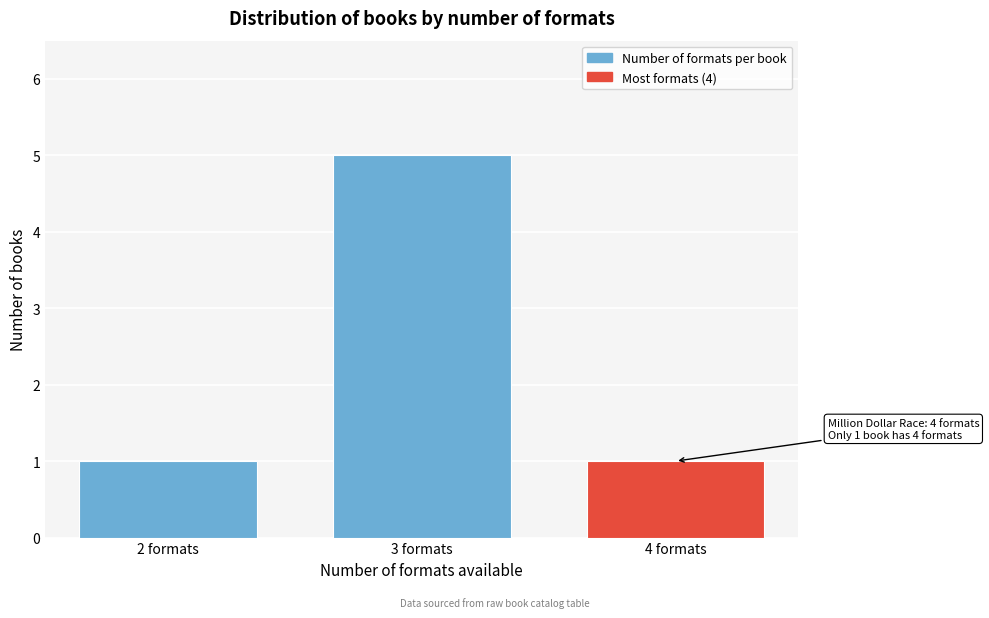

Reading left to right, extract all data points from this chart.

1	5	1